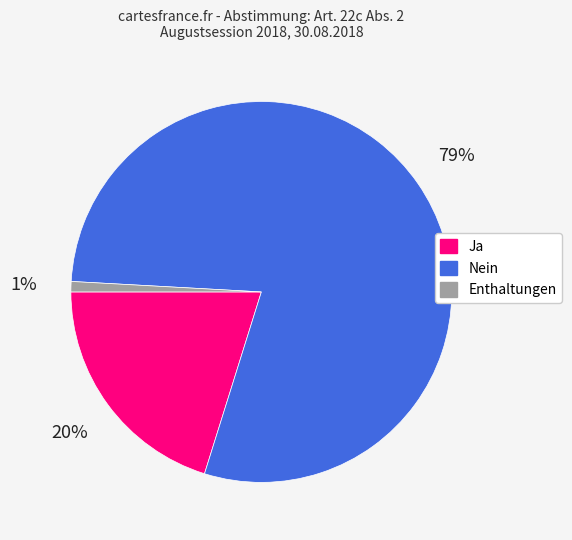

Which category has the biggest portion of the pie?

Nein